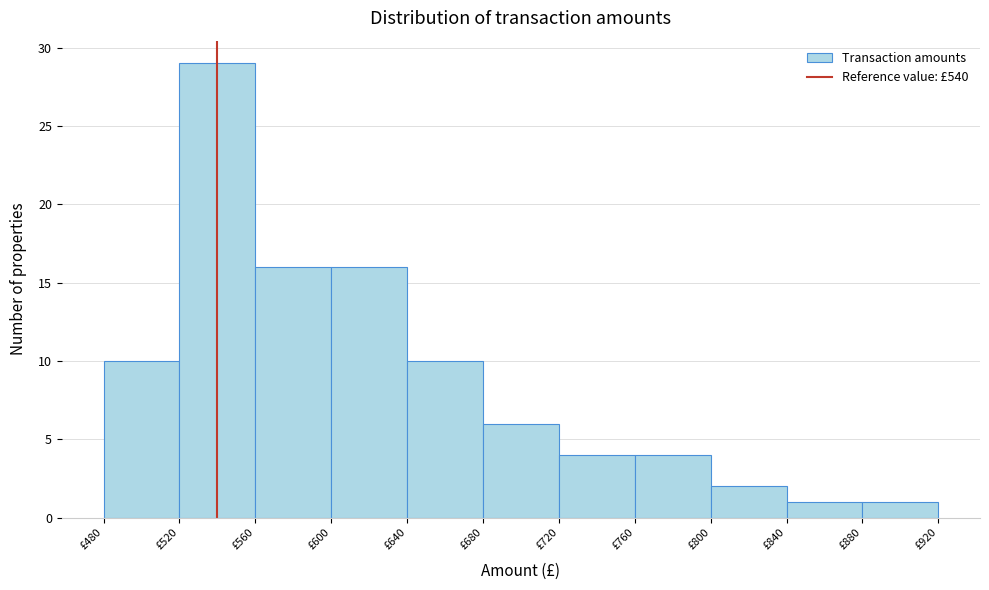

What is the height of the bar covering 680 to 720 on the x-axis? The values are not printed on the chart, so give them approximately, as read against the axis.

6